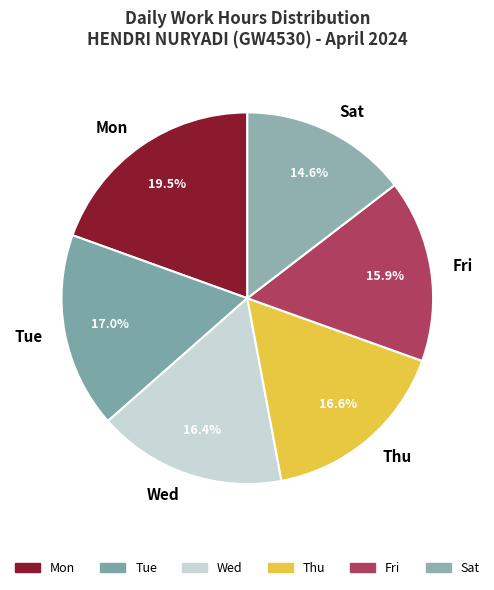

Which category has the biggest portion of the pie?

Mon